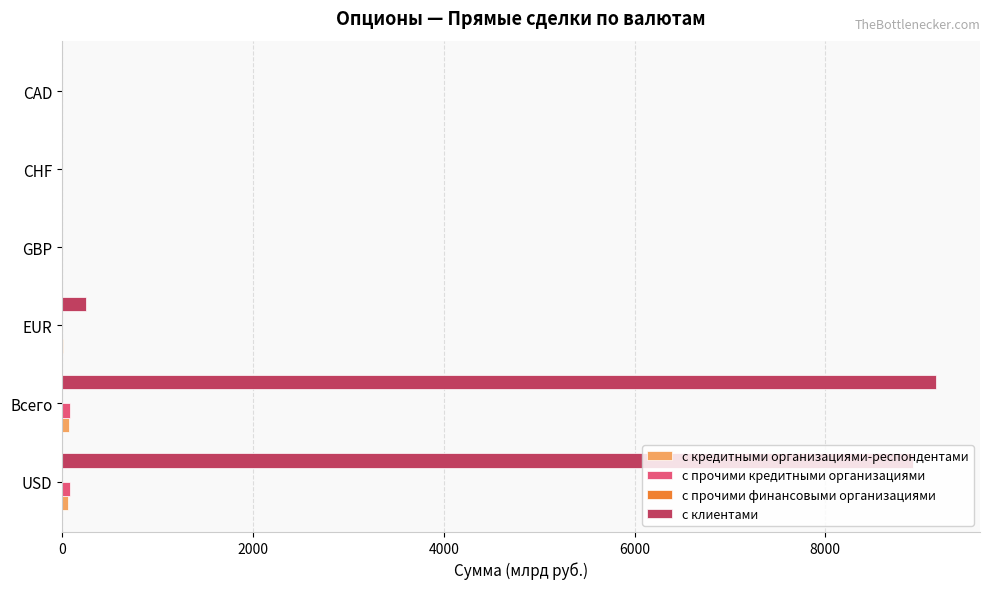

How many series are shown in this chart?

4